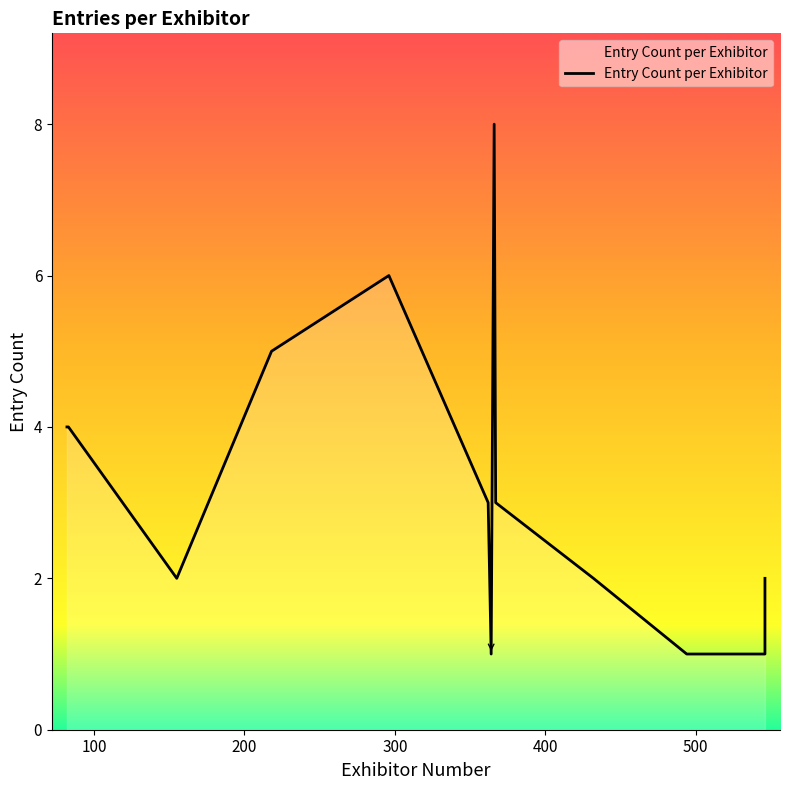

The chart shows a value of 2 at 10. True or false?

False